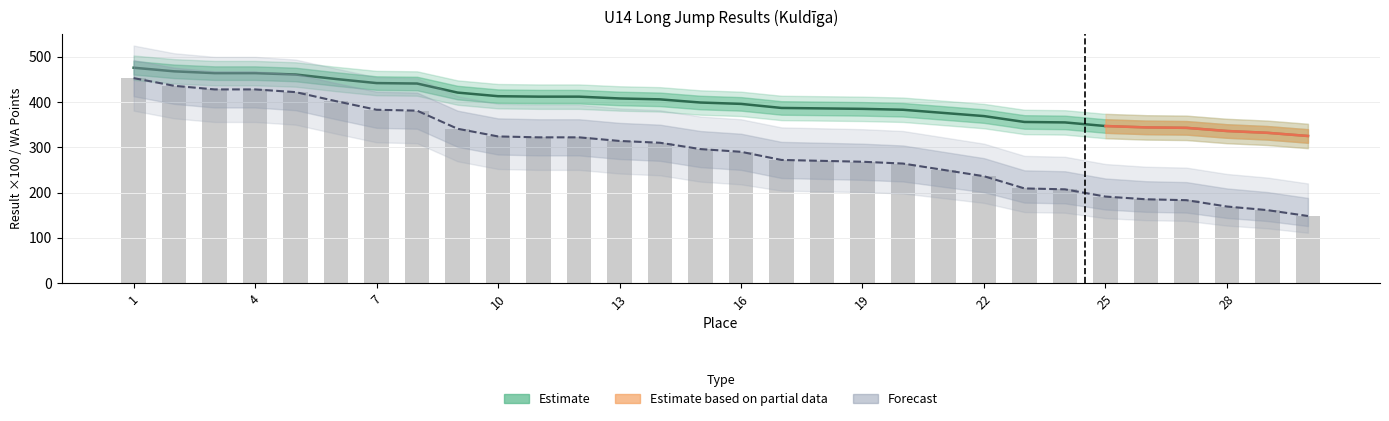

Reading left to right, what are all the values shown in this chart?

Rezultāts: 1=476.0	2=468.0	3=464.0	4=464.0	5=461.0	6=451.0	7=442.0	8=441.0	9=421.0	10=413.0	11=412.0	12=412.0	13=408.0	14=406.0	15=399.0	16=396.0	17=387.0	18=386.0	19=385.0	20=383.0	21=376.0	22=369.0	23=356.0	24=355.0	25=347.0	26=344.0	27=343.0	28=336.0	29=332.0	30=325.0
WA: 1=453.0	2=436.0	3=428.0	4=428.0	5=422.0	6=402.0	7=383.0	8=381.0	9=341.0	10=324.0	11=322.0	12=322.0	13=314.0	14=310.0	15=296.0	16=290.0	17=272.0	18=270.0	19=268.0	20=264.0	21=250.0	22=236.0	23=209.0	24=207.0	25=191.0	26=185.0	27=183.0	28=169.0	29=161.0	30=148.0